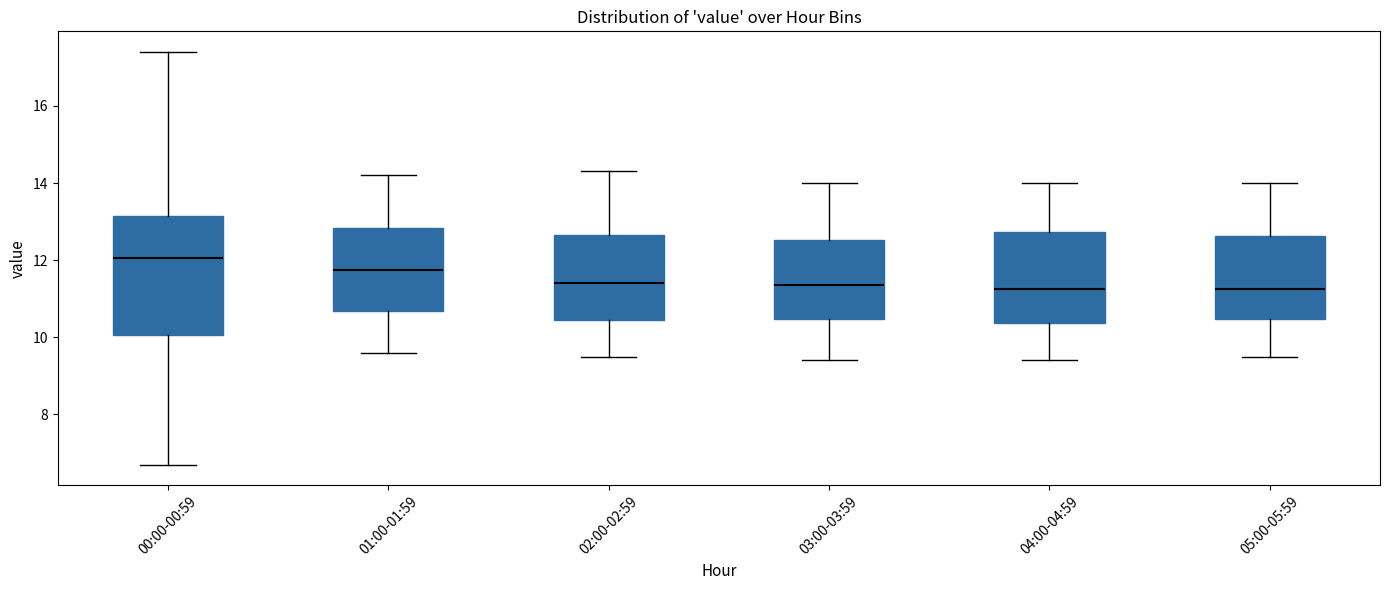

Reading left to right, read every box against the y-axis: the position of its median line, the range the box covers, and the ends of its whiskers. The values are not printed on the chart, so give them approximately, as read against the axis.

00:00-00:59: median 12.0, box 10.0 to 13.2, whiskers 6.8 to 17.4
01:00-01:59: median 11.8, box 10.6 to 12.8, whiskers 9.6 to 14.2
02:00-02:59: median 11.4, box 10.4 to 12.6, whiskers 9.6 to 14.4
03:00-03:59: median 11.4, box 10.4 to 12.6, whiskers 9.4 to 14.0
04:00-04:59: median 11.2, box 10.4 to 12.8, whiskers 9.4 to 14.0
05:00-05:59: median 11.2, box 10.4 to 12.6, whiskers 9.6 to 14.0